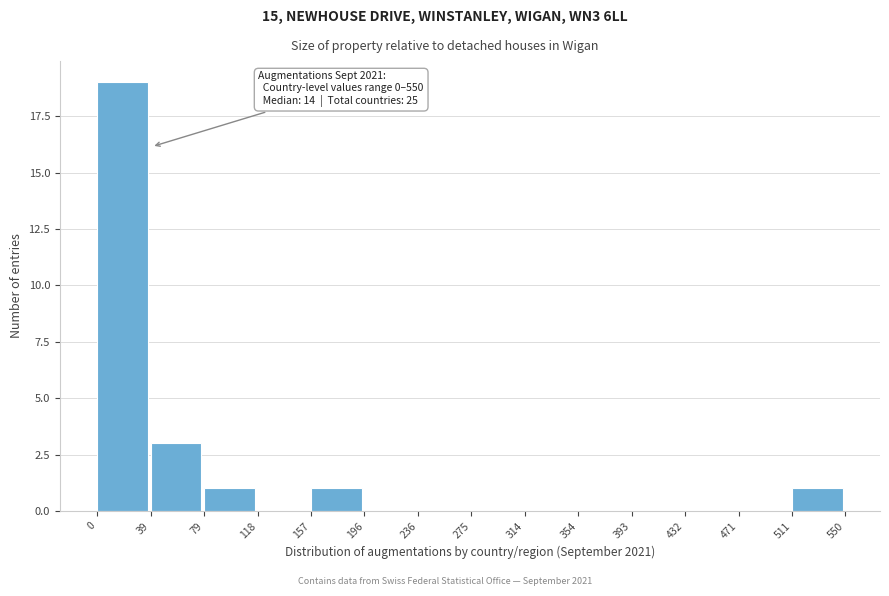

Which range on the x-axis has the tallest bar?

0 to 39